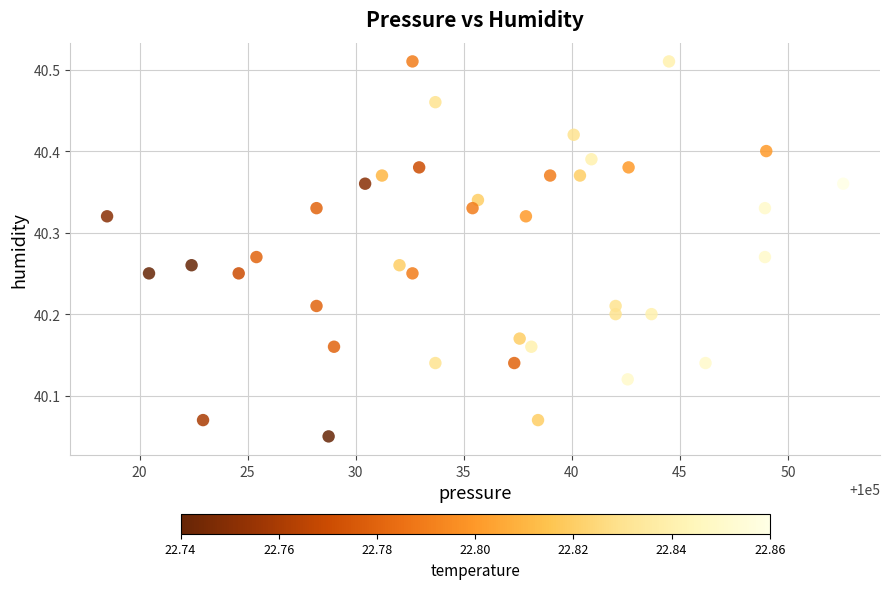

What is the range of Y values (max minus min)?

0.5